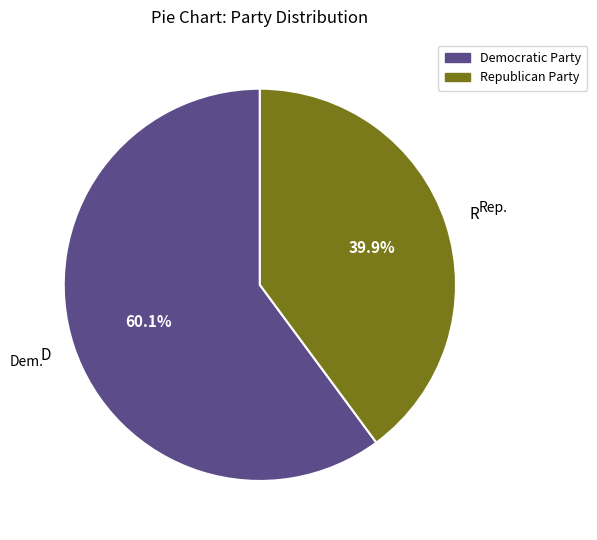

How many segments does this pie chart have?

2